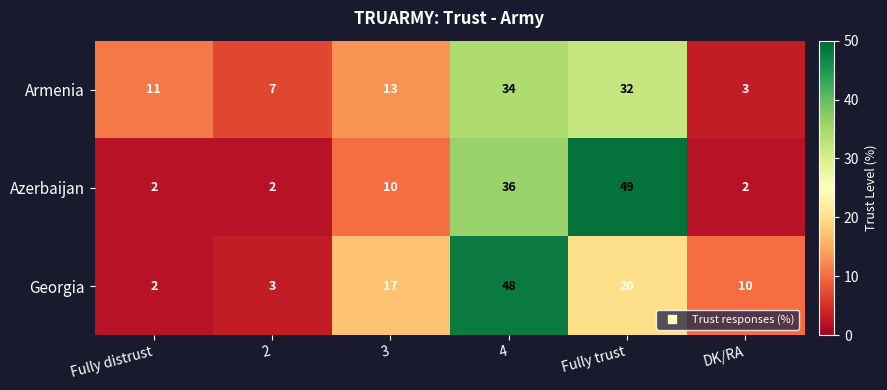

What is the total value across all series at DK/RA?

15